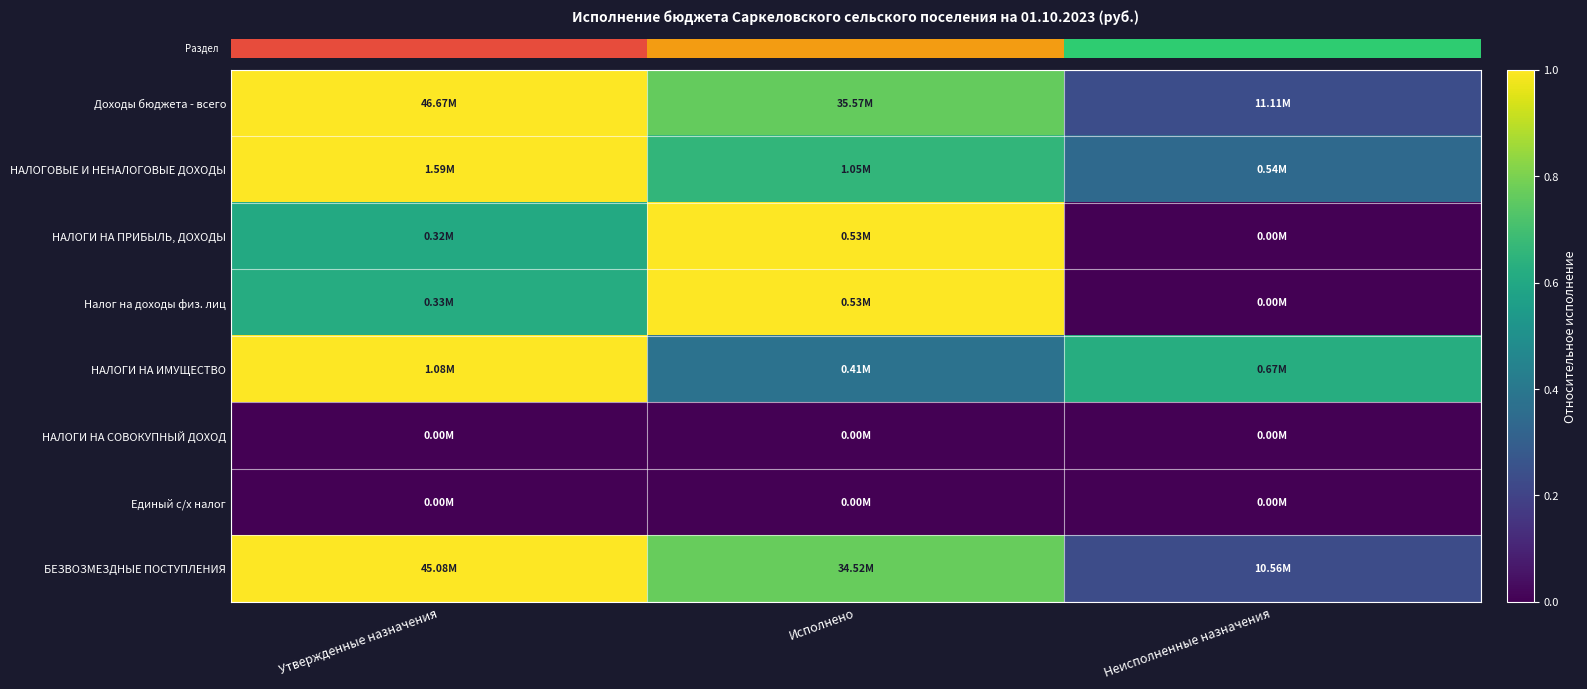

What is the total value across all series at Неисполненные назначения?

1.4